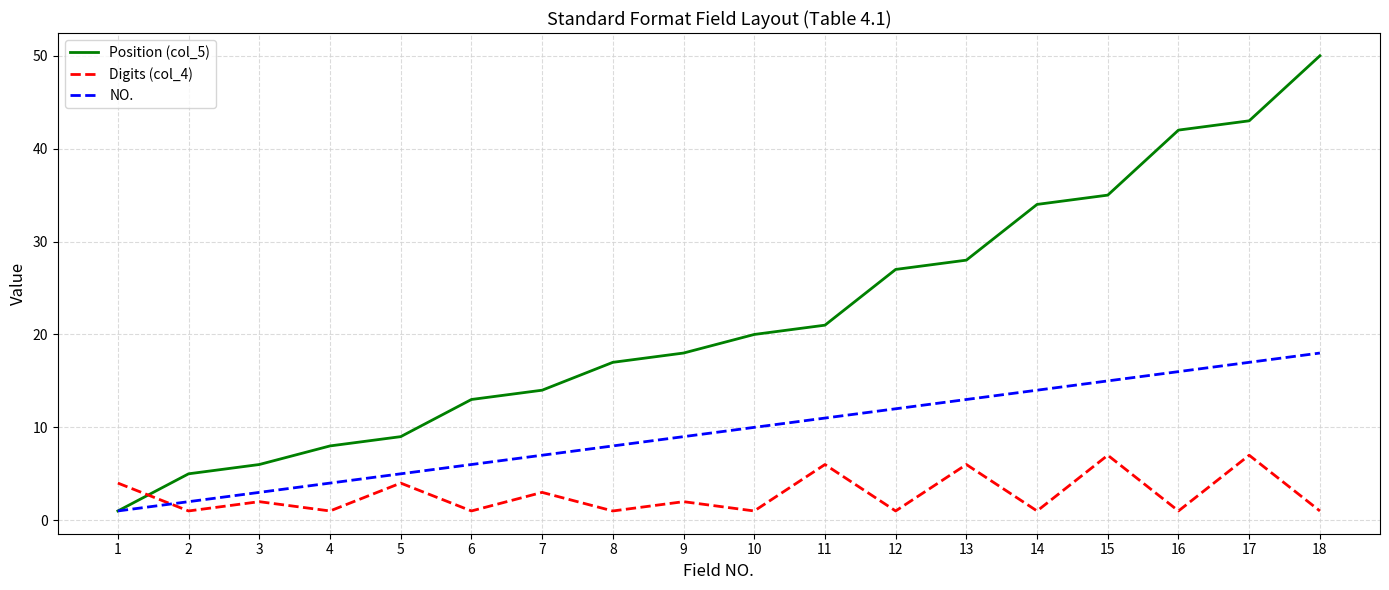

The value of NO. at 8 is 8. True or false?

True